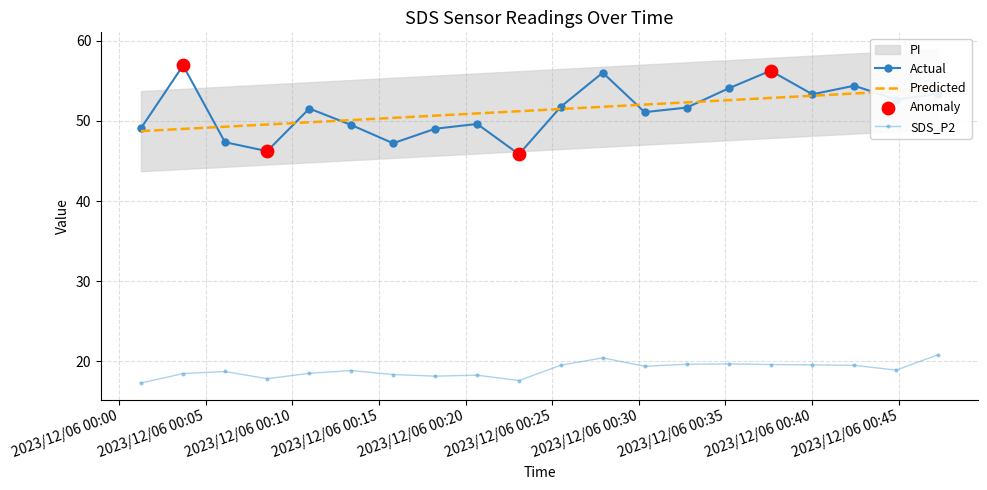

Which series has the largest Y range (max minus min)?

SDS_P1